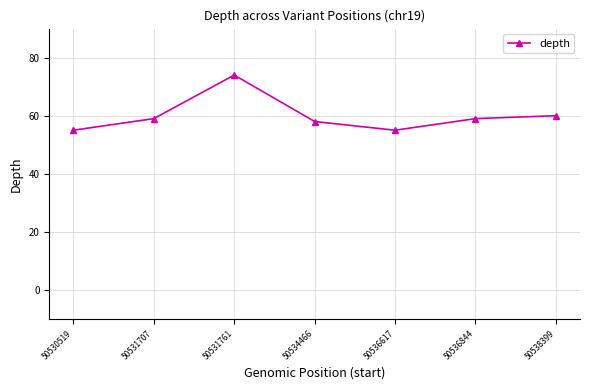

What is the change in value from 50530519 to 50536844?

+4